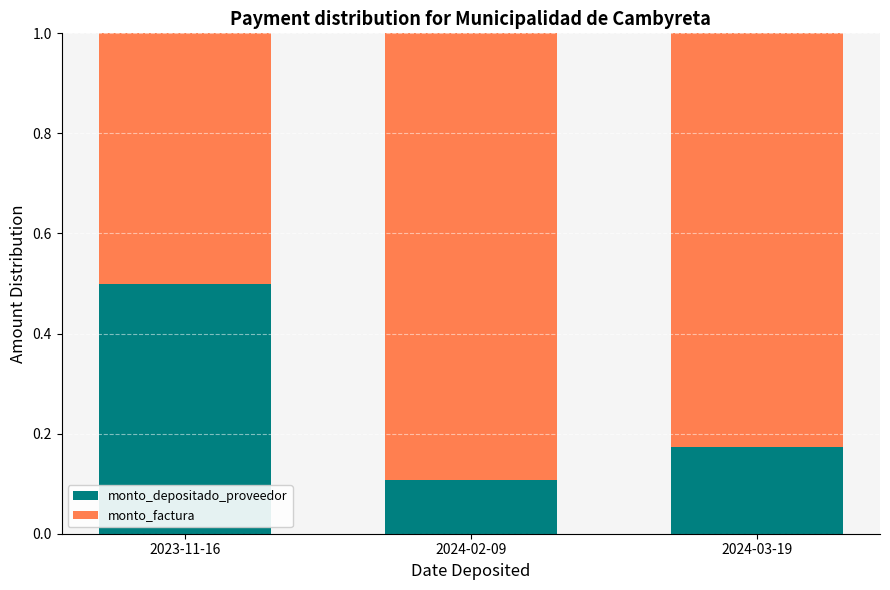

What is the highest value of the monto_depositado_proveedor series?

0.5